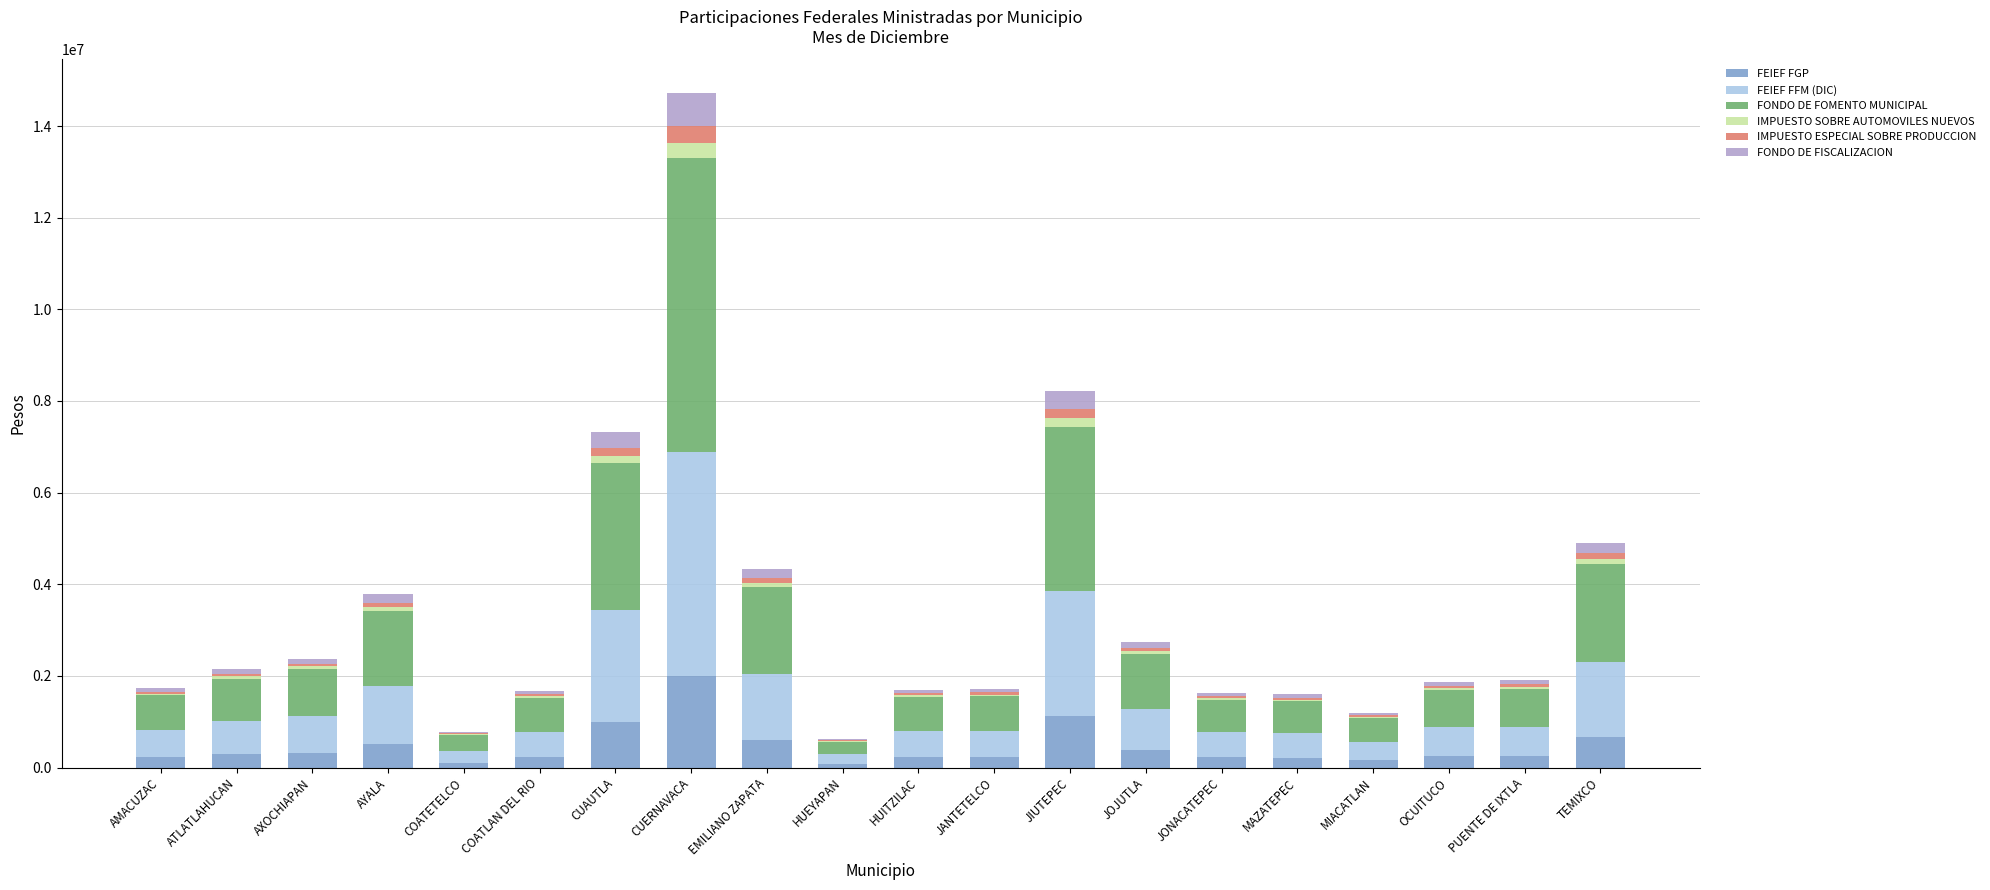

Which category has the highest value in the FEIEF FGP series?

CUERNAVACA